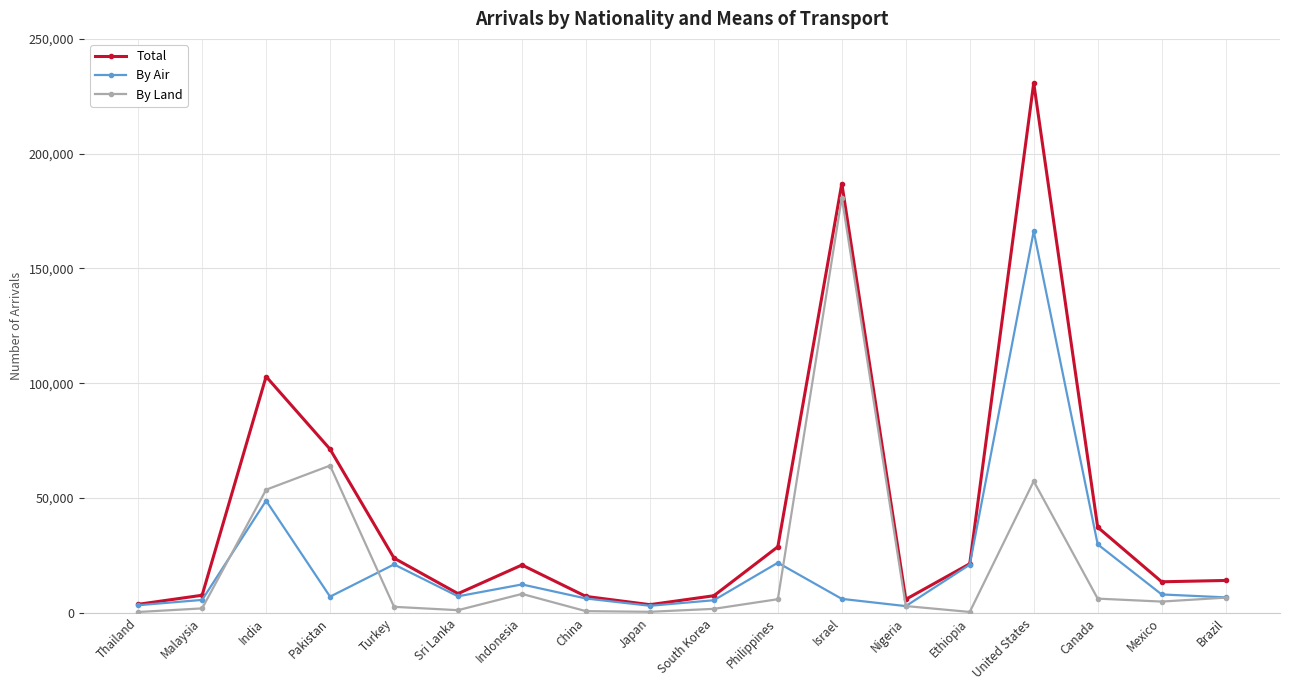

What is the smallest value displayed?

363